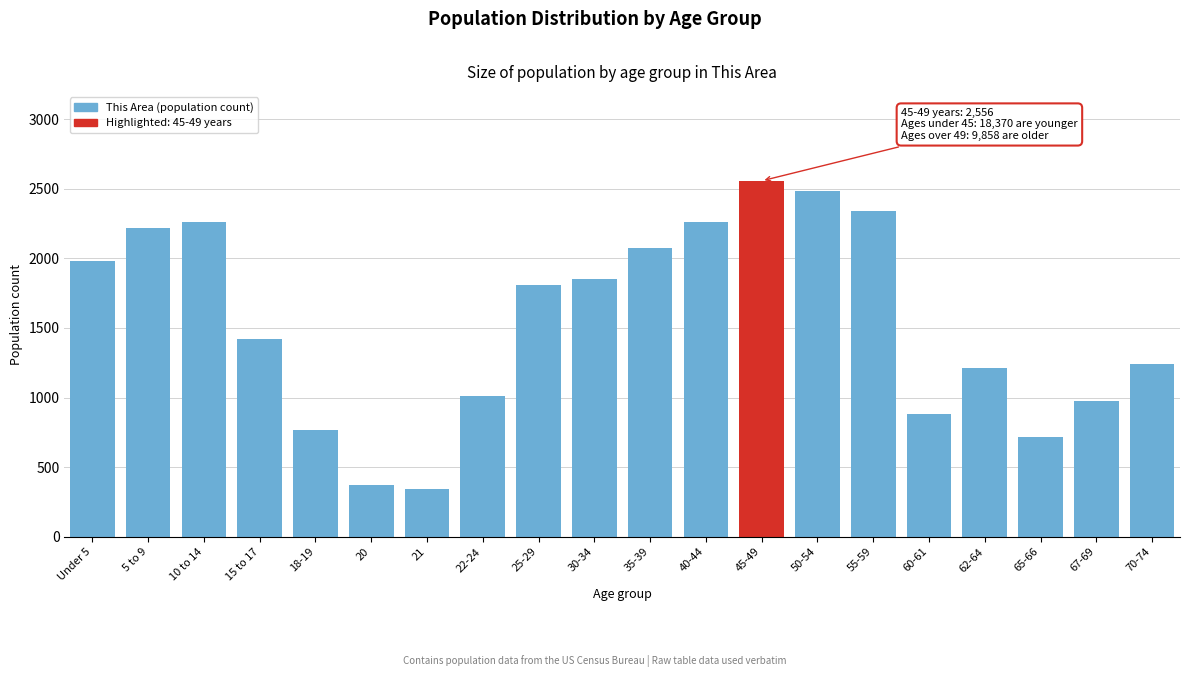

Between 40-44 and 20, which is larger?

40-44